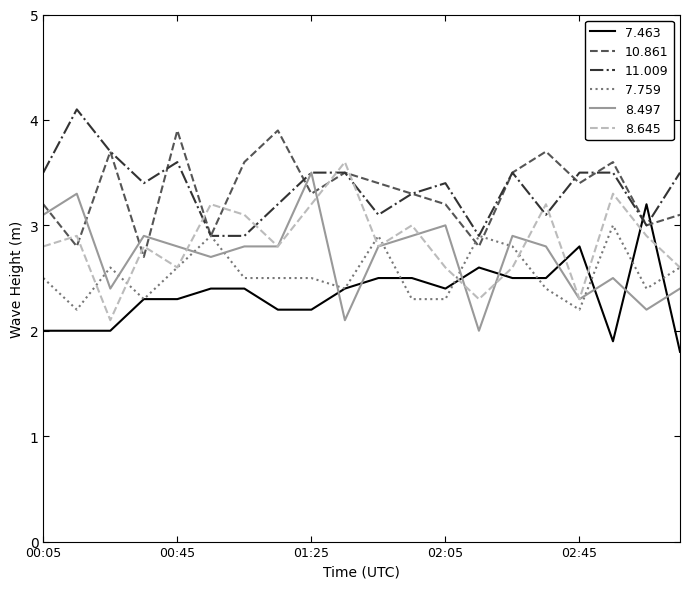

True or false: 8.497 and 7.759 intersect in this chart.

True